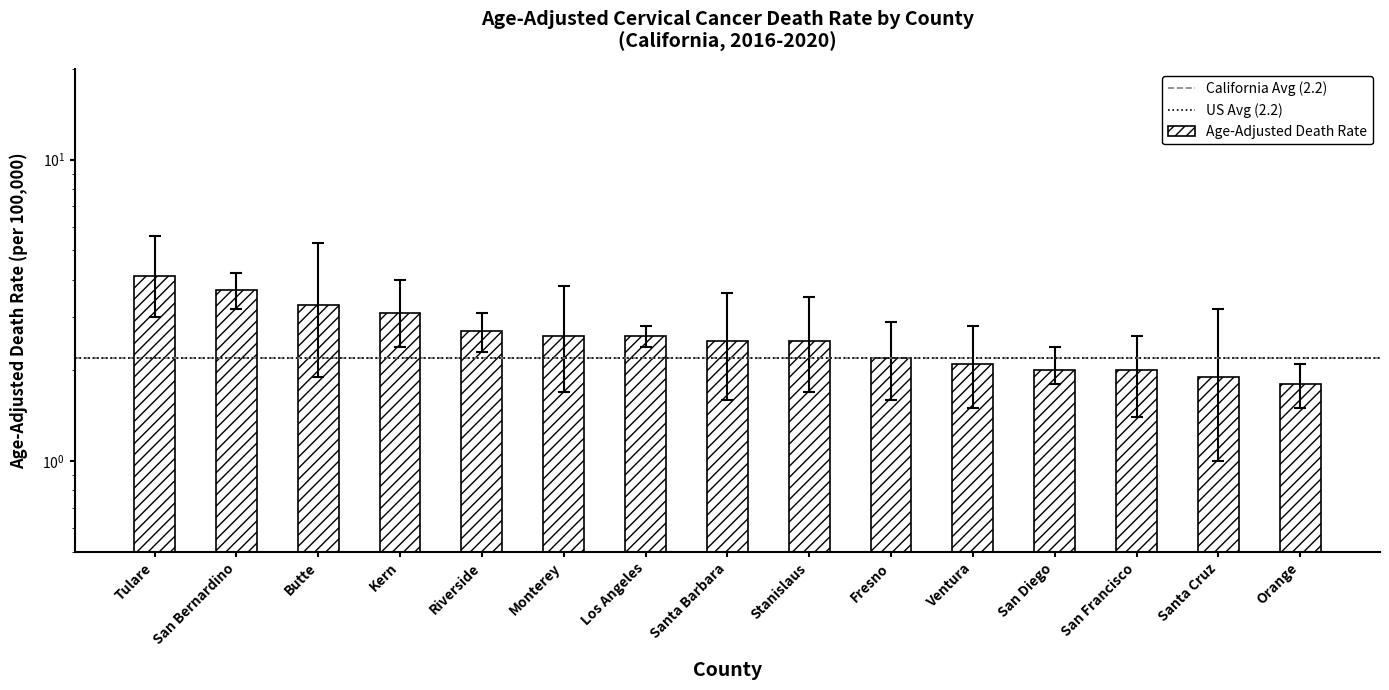

List the series in order of their overall mean, highest first.

Upper CI, Age-Adjusted Death Rate, Lower CI